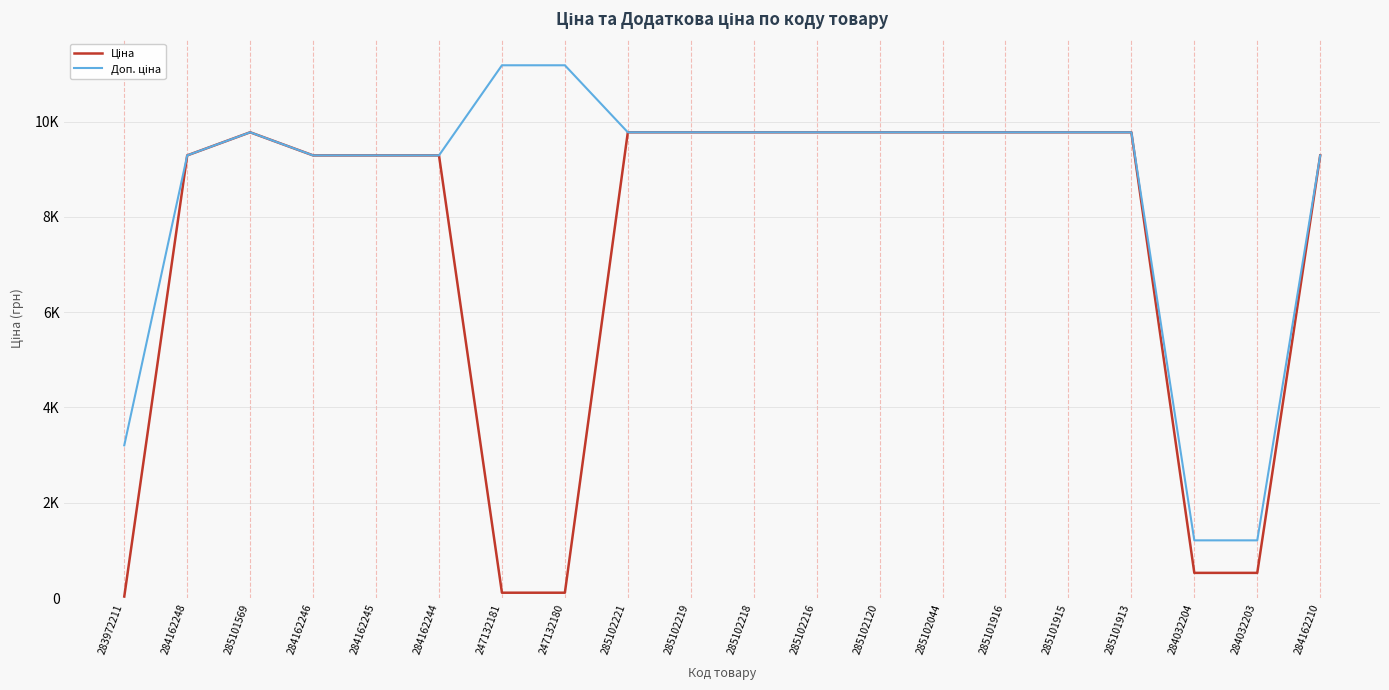

How many interior local peaks does the Ціна series have?

1